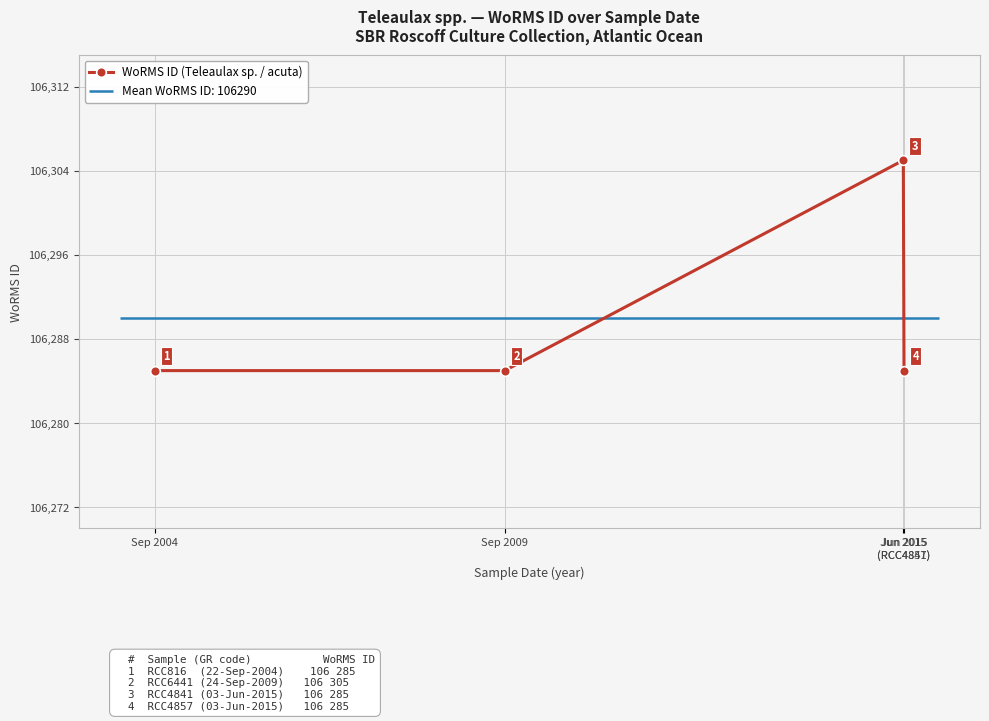

List the labels in order of value, smallest first.

Sep 2004, Sep 2009, Jun 2015
(RCC4857), Jun 2015
(RCC4841)